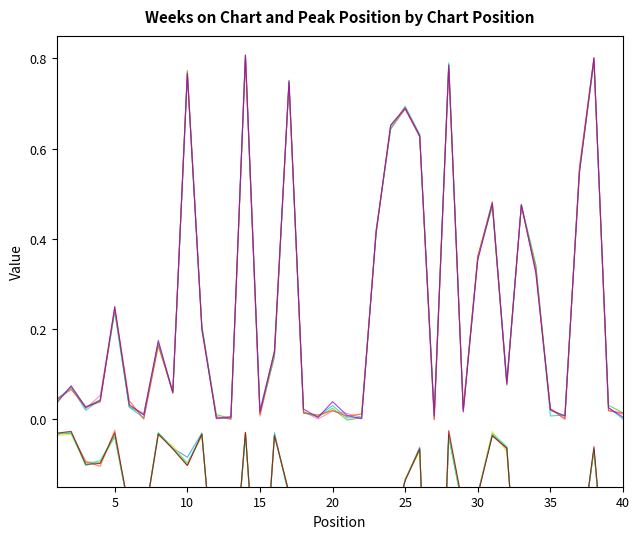

The Peak Position series shows -0.1 at 28. True or false?

False